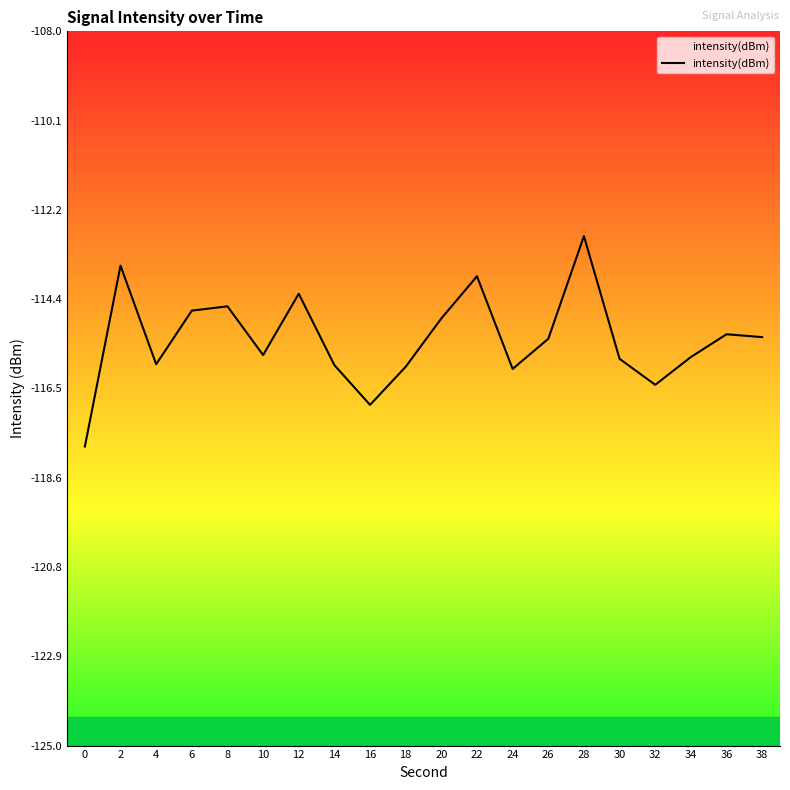

Reading right to left, what are all the values shown in this chart?

-115.3	-115.2	-115.8	-116.4	-115.8	-112.9	-115.3	-116.0	-113.8	-114.8	-116.0	-116.9	-115.9	-114.2	-115.7	-114.5	-114.6	-115.9	-113.6	-117.9